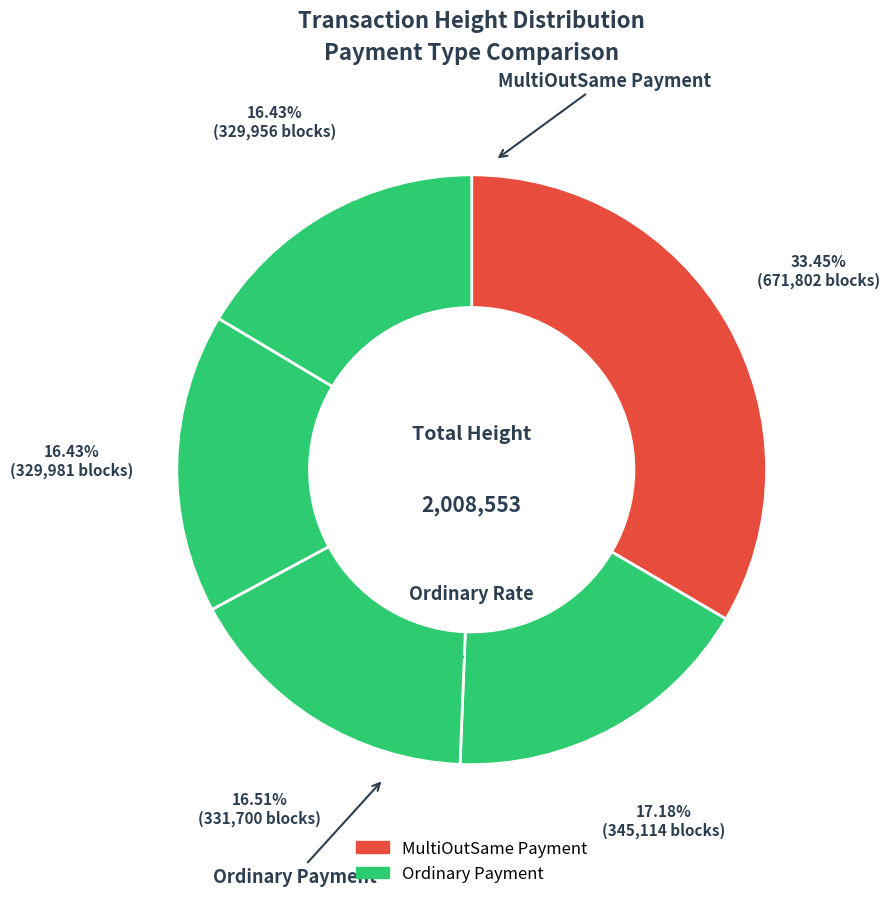

Does 671802 represent more than half of the total?

No